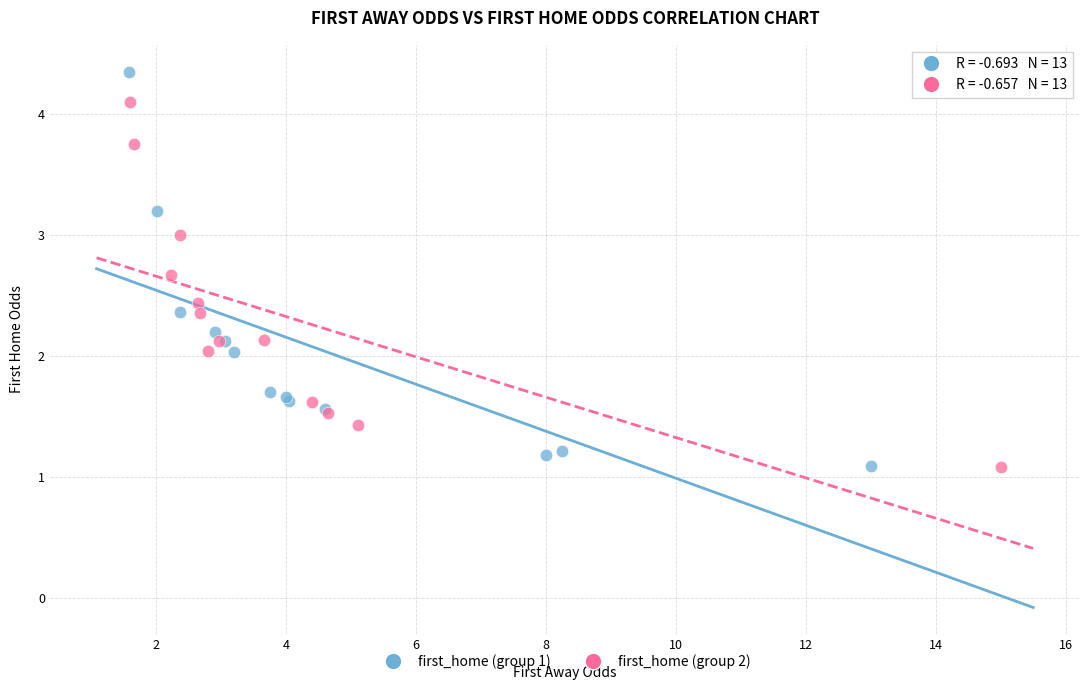

Which series reaches the maximum Y coordinate?

first_home (group 1)